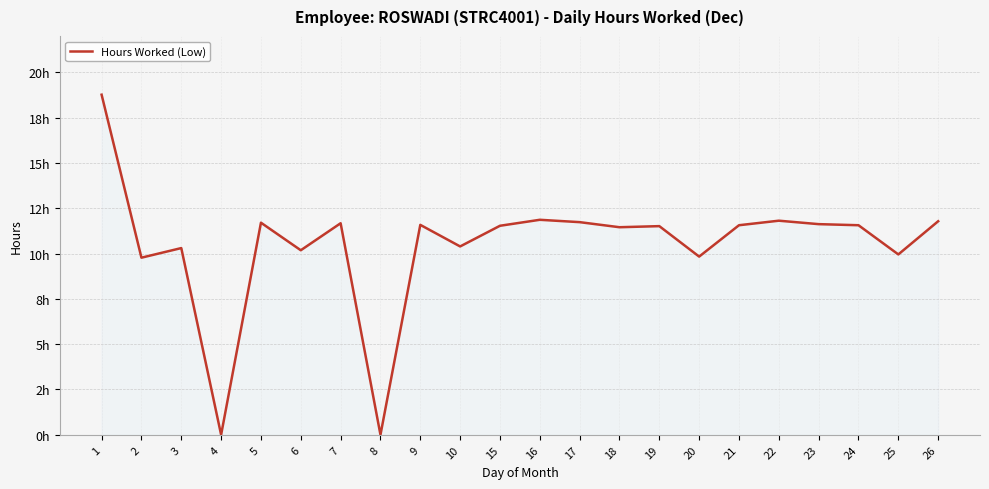

Does the chart have visible grid lines?

Yes